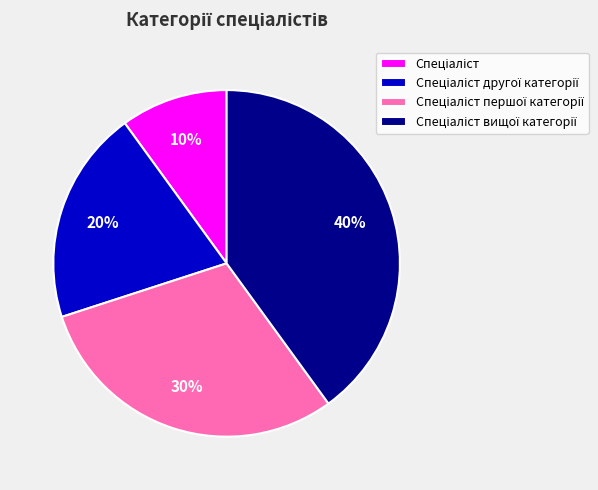

How many segments does this pie chart have?

4